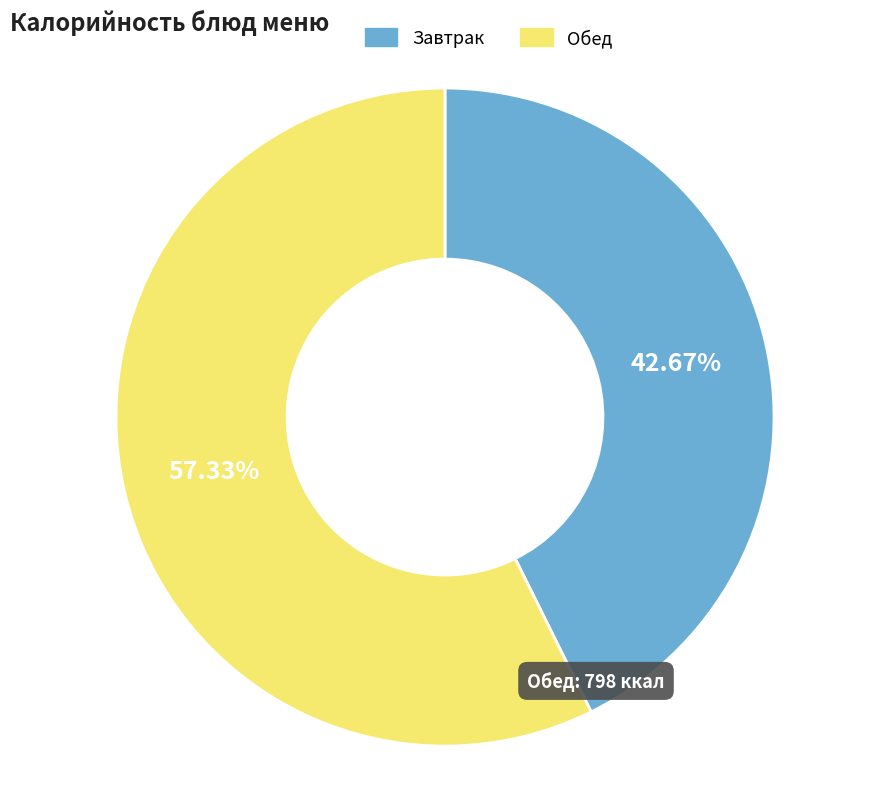

Do Завтрак and Обед together represent more than half of the pie?

Yes